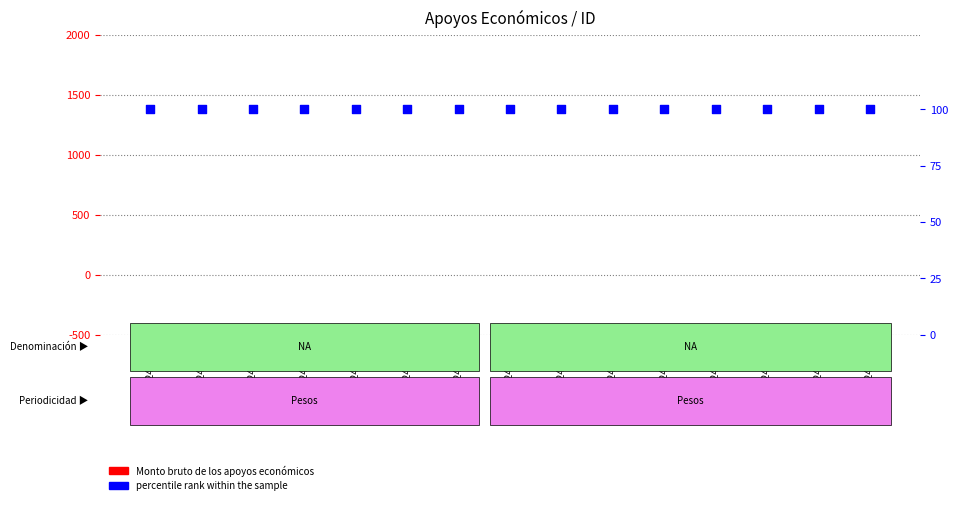

Is the value of percentile rank within the sample at 202440011 greater than the value of Monto bruto at 202440012?

Yes